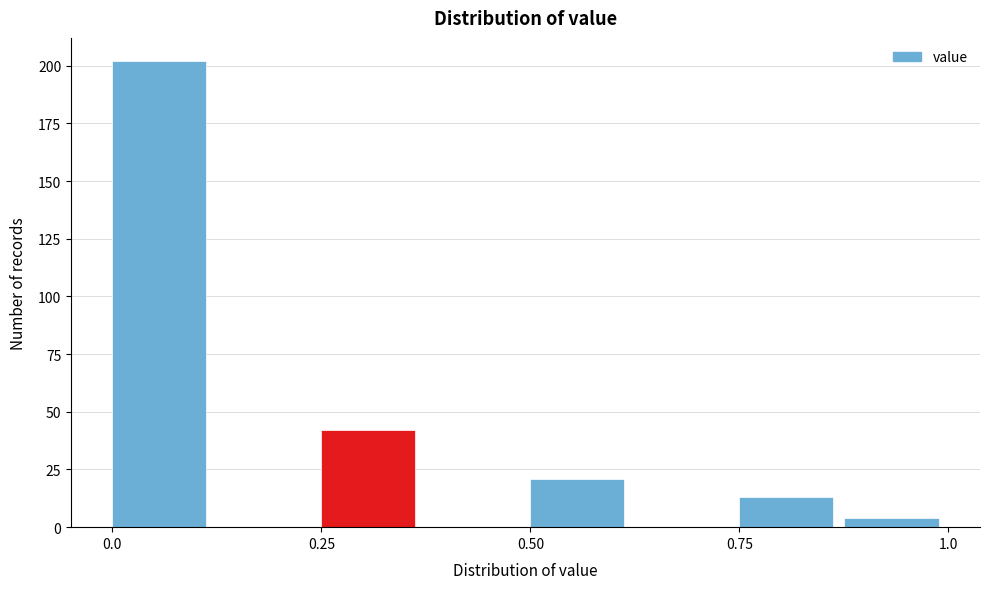

Read against the x-axis, roughly where is the centre of the tallest bar?

0.05